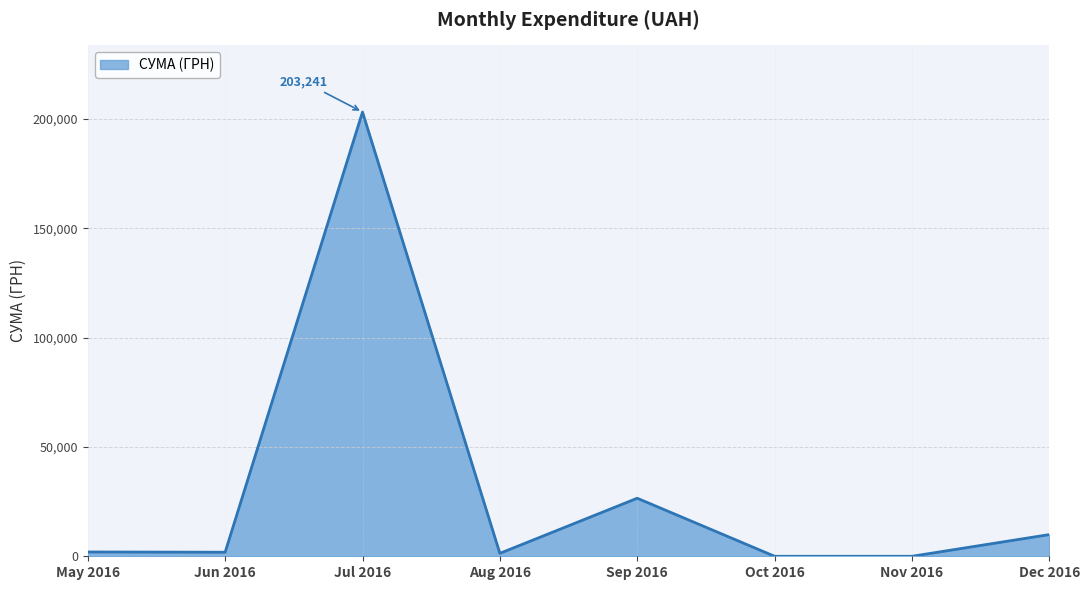

At which category does the data reach its first local peak?

Jul 2016